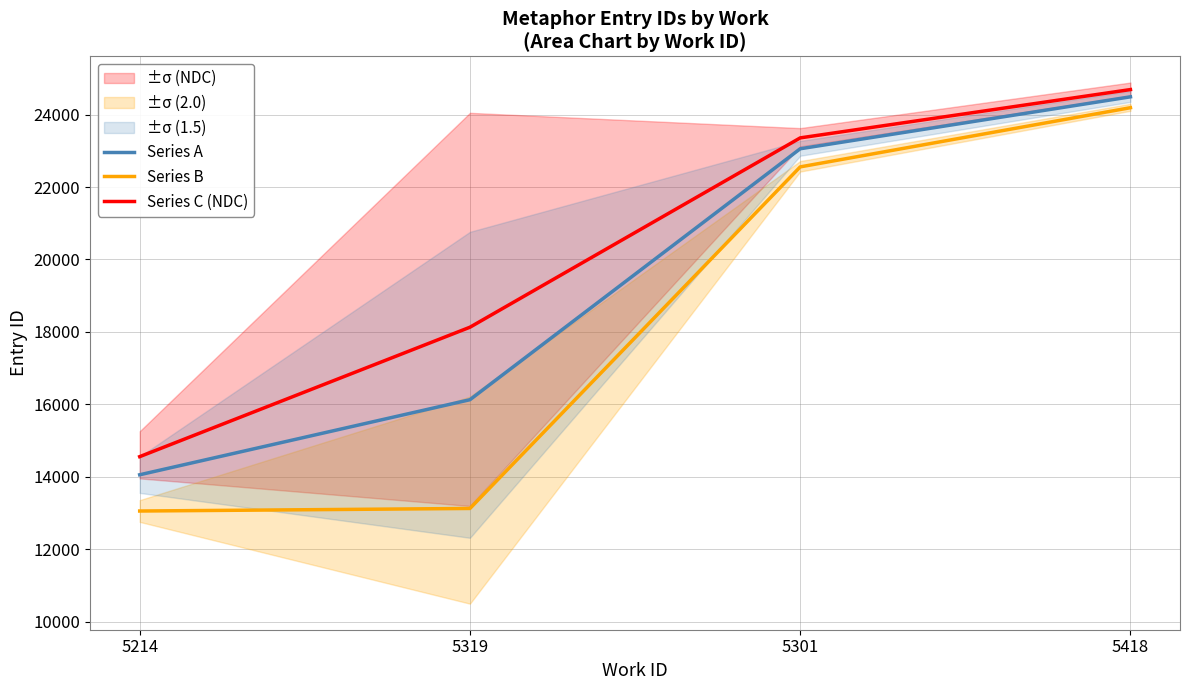

Reading left to right, list all the values displayed in this chart.

Series A: 5214=14061.0	5319=16131.7	5301=23055.0	5418=24488.0
Series B: 5214=13061.0	5319=13131.7	5301=22555.0	5418=24188.0
Series C (NDC): 5214=14561.0	5319=18131.7	5301=23355.0	5418=24688.0